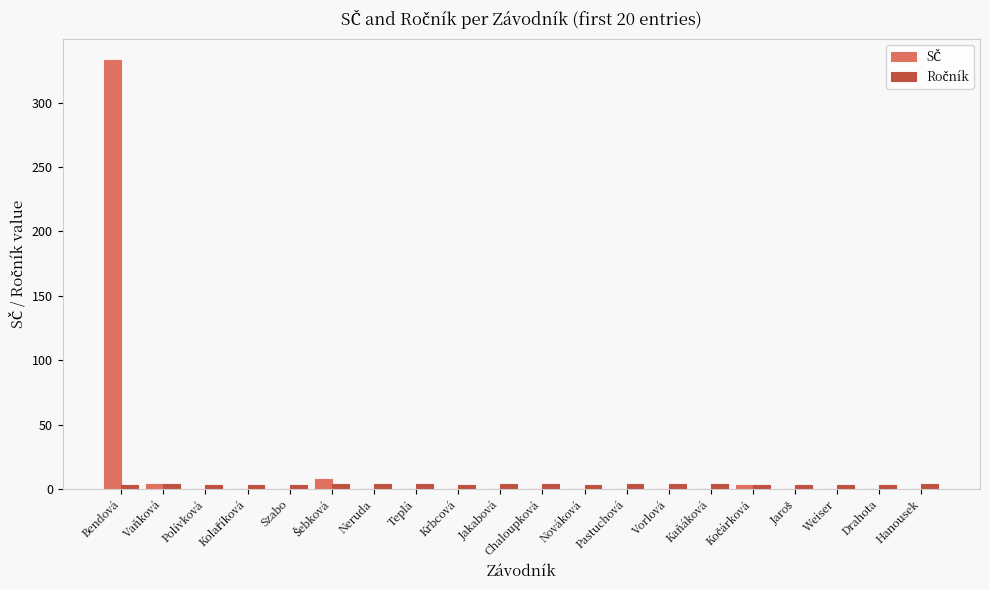

How many data points does each series have?

20